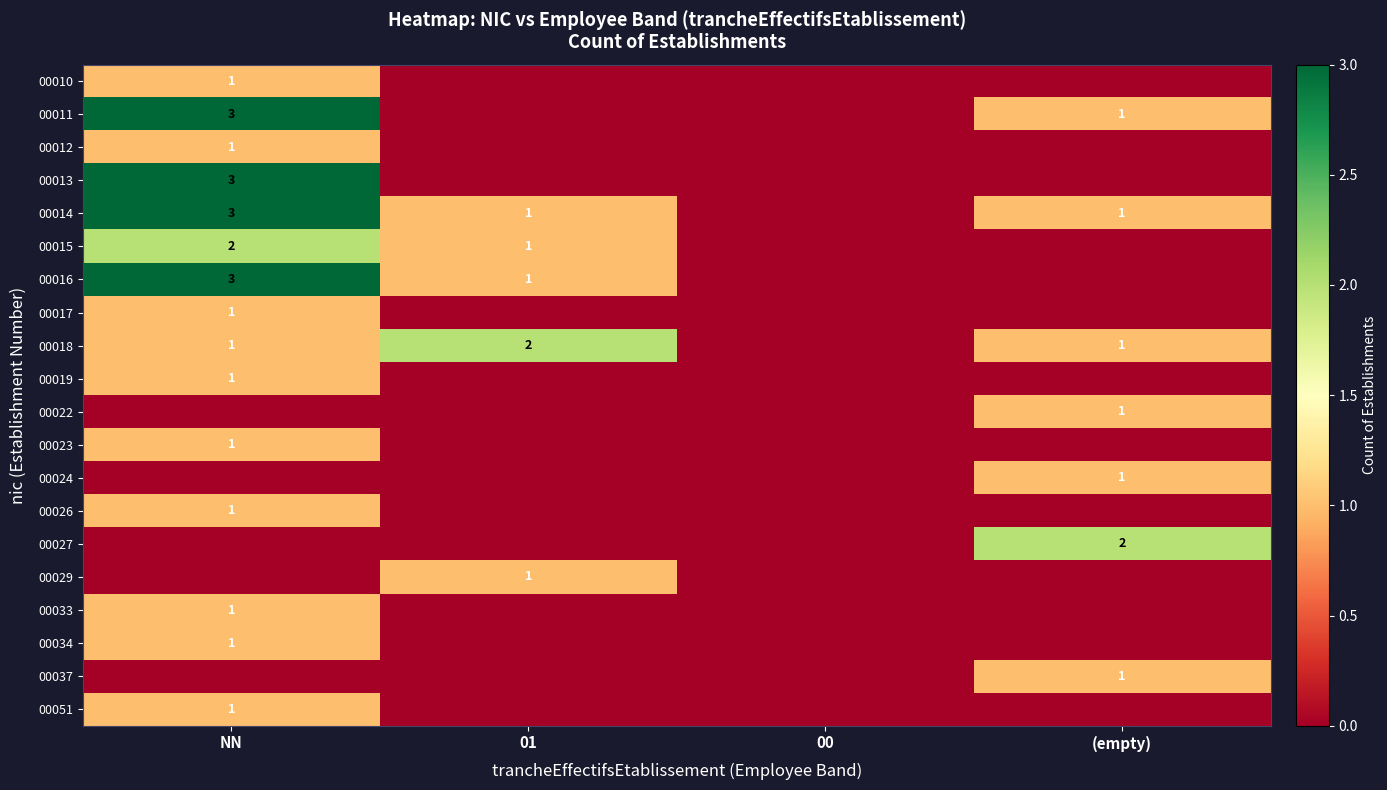

The 00015 series shows 1 at 01. True or false?

True